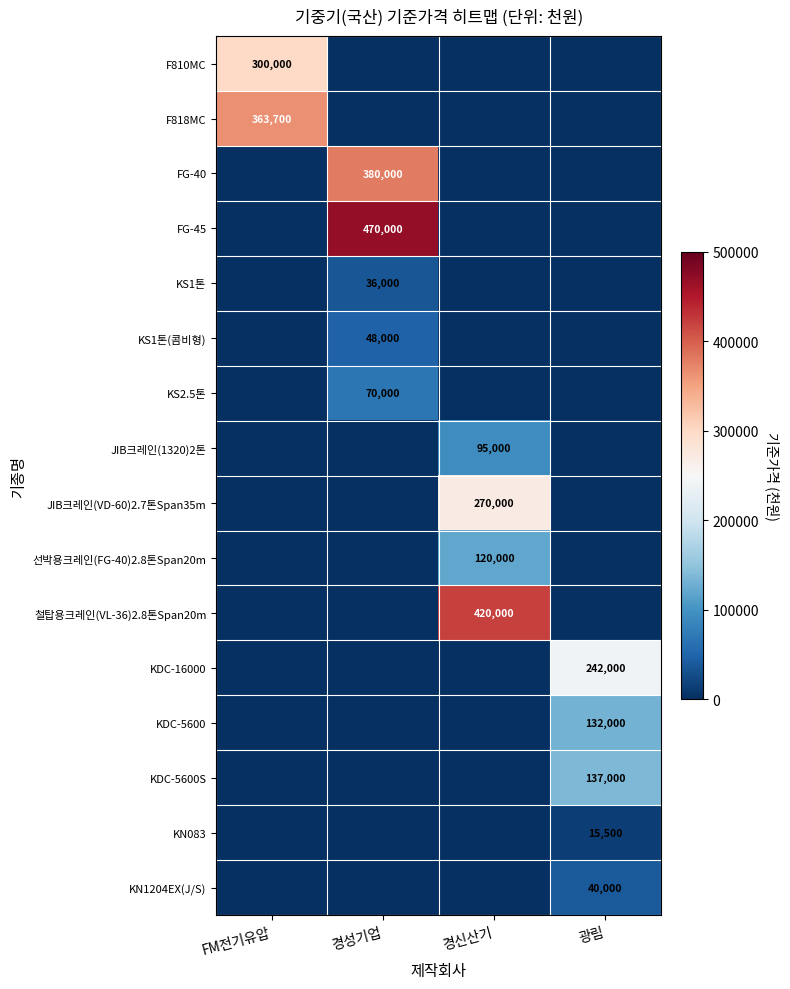

What is the spread (max minus min) of values at 경성기업?

470000